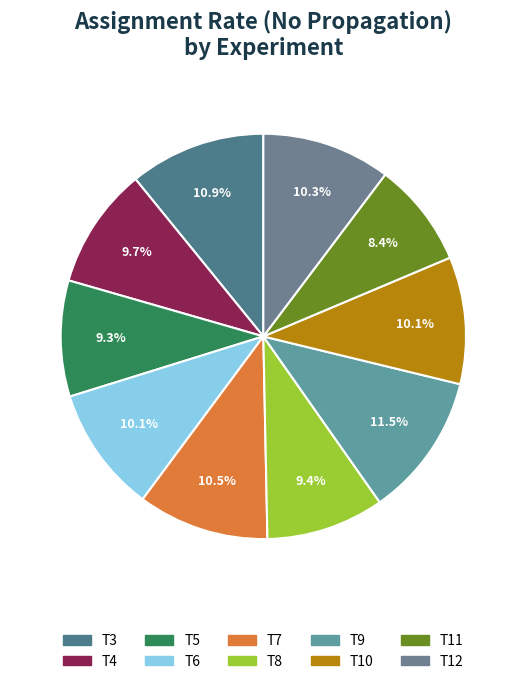

Count the number of slices in the pie.

10